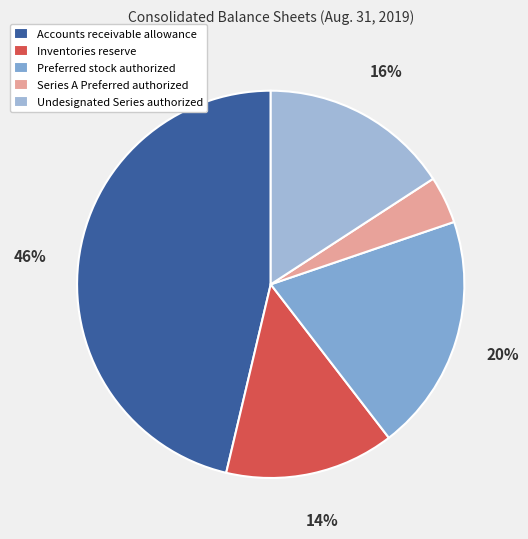

Count the number of slices in the pie.

5